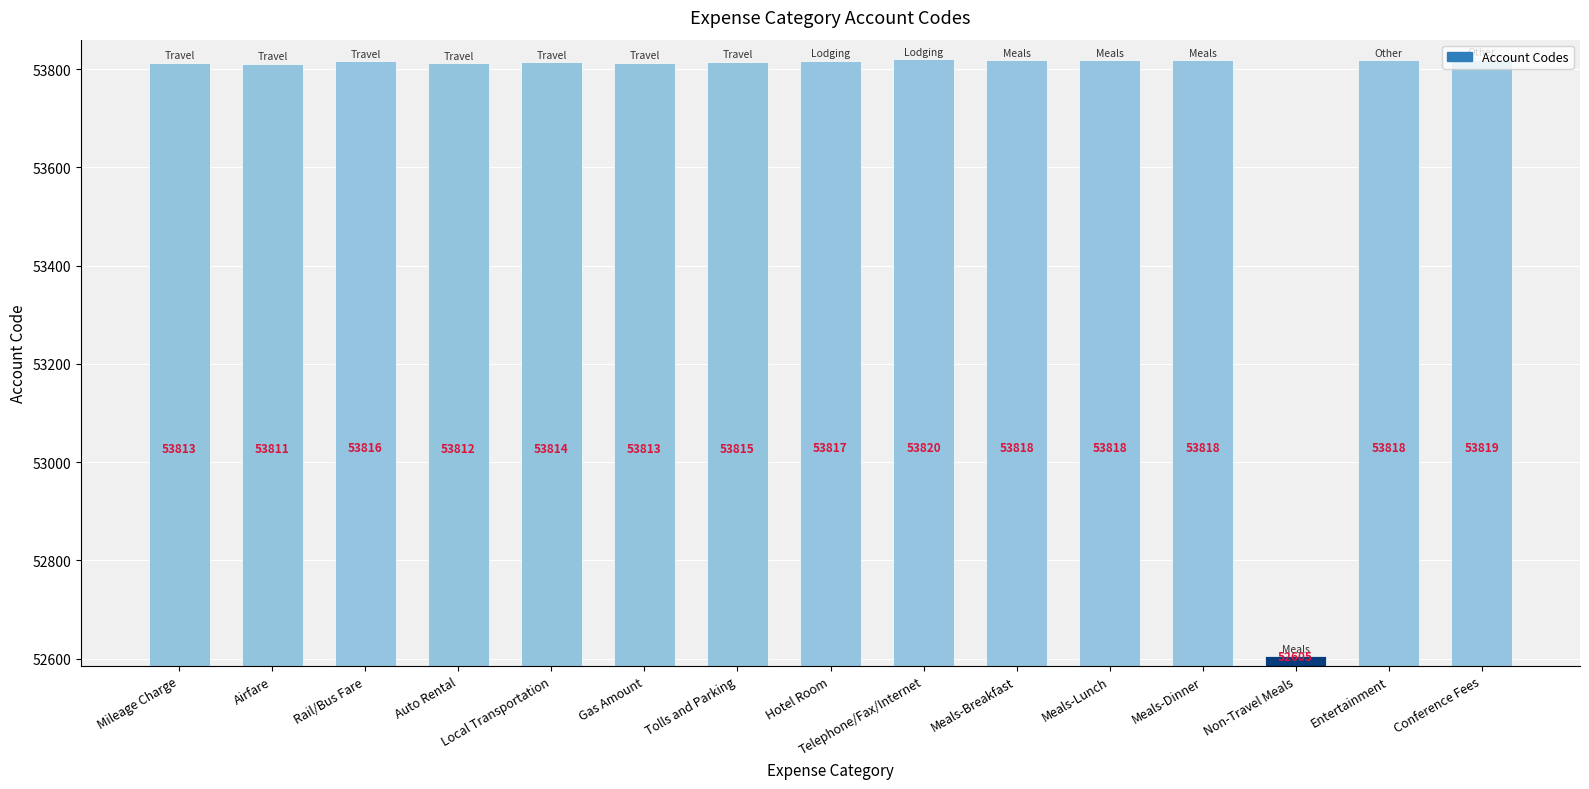

Where is the data nearest to the value 53212?

Airfare